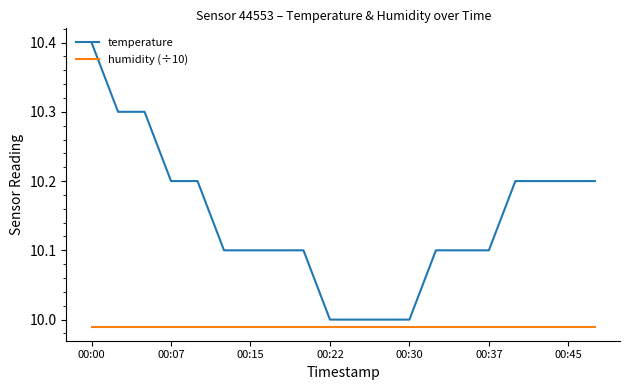

True or false: temperature and humidity (÷10) intersect in this chart.

False